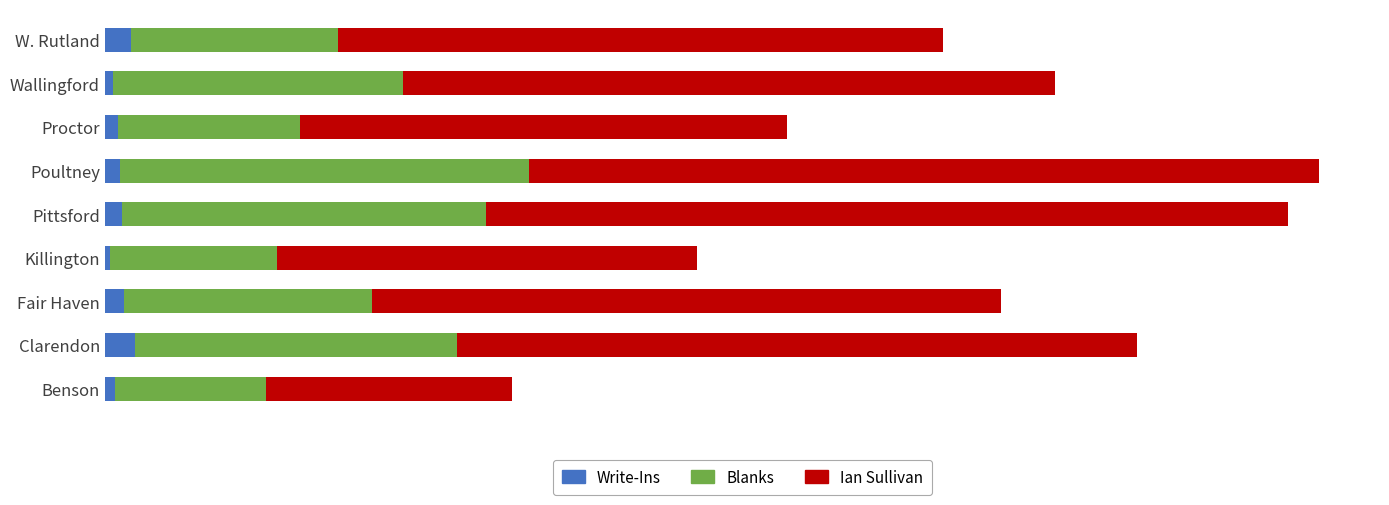

What are all the series names shown in the legend?

Write-Ins, Blanks, Ian Sullivan